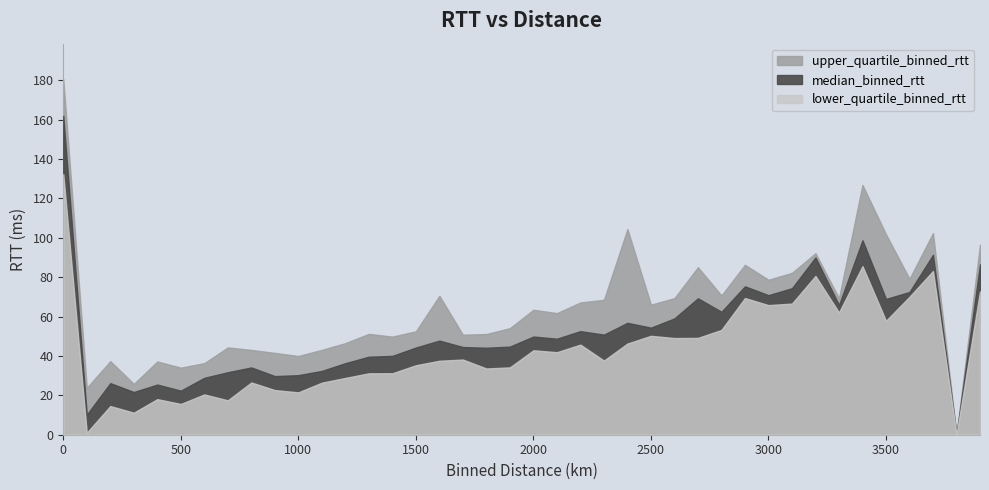

Rank the series by their average value, from highest to lowest.

upper_quartile_binned_rtt, median_binned_rtt, lower_quartile_binned_rtt